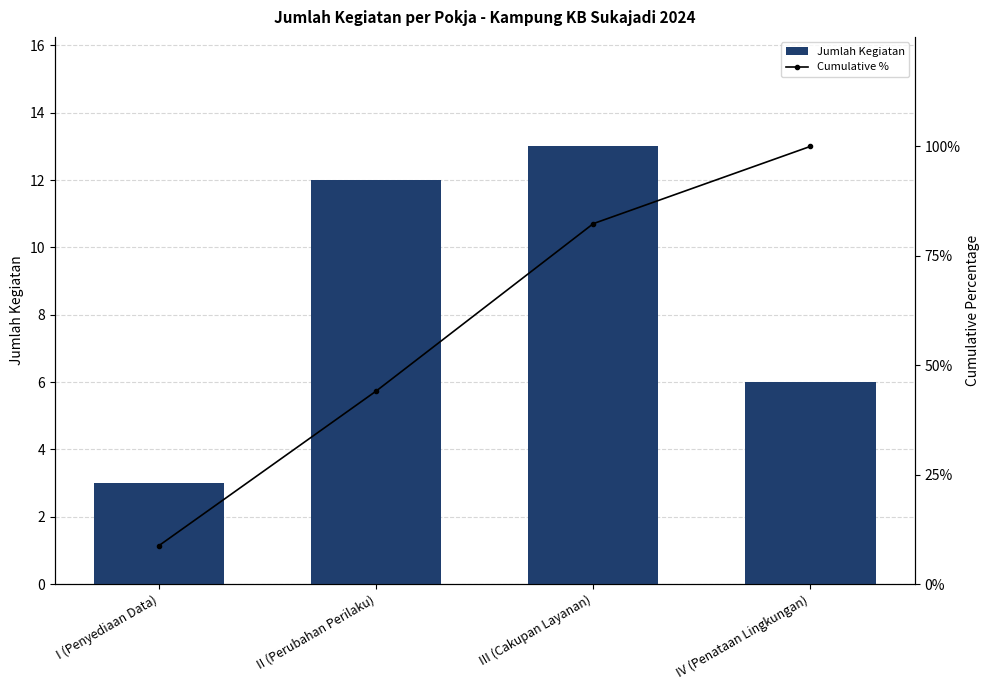

List the labels in order of Cumulative % value, largest first.

IV (Penataan Lingkungan), III (Cakupan Layanan), II (Perubahan Perilaku), I (Penyediaan Data)